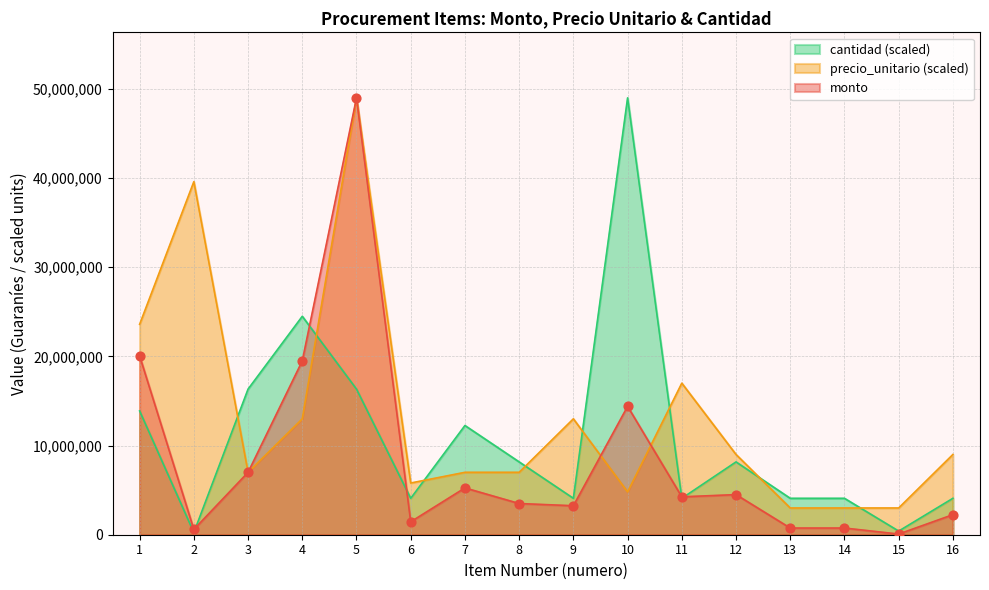

Which series reaches the minimum Y coordinate?

monto